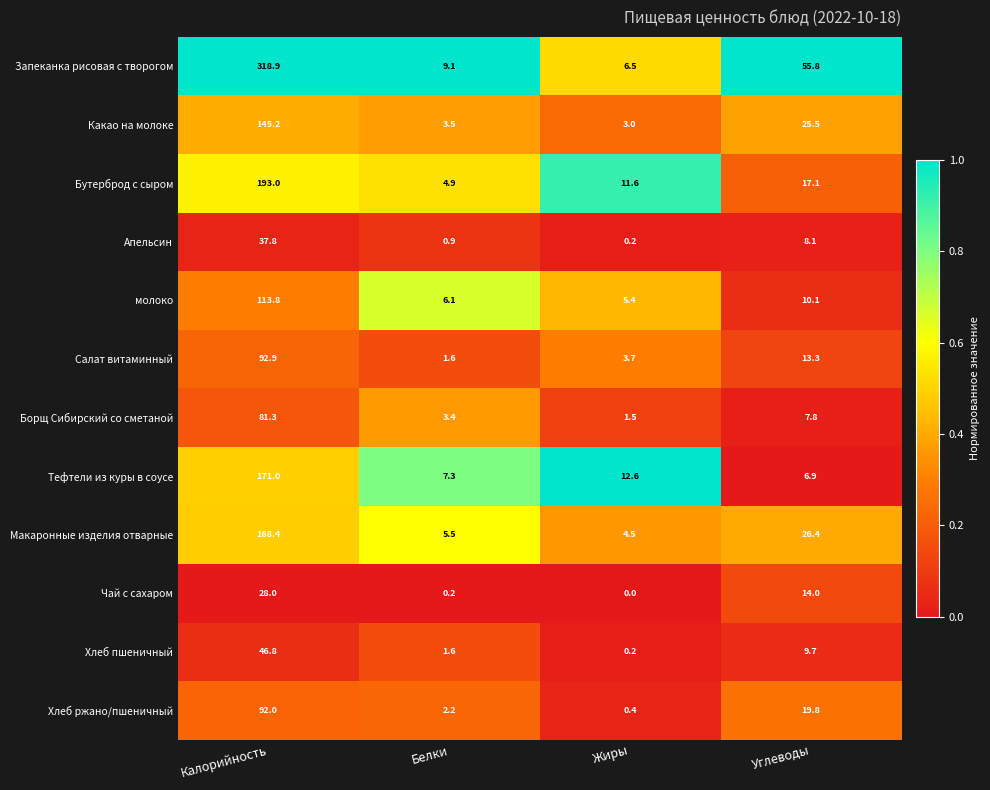

What value does the Запеканка рисовая с творогом series have at Углеводы?

55.8